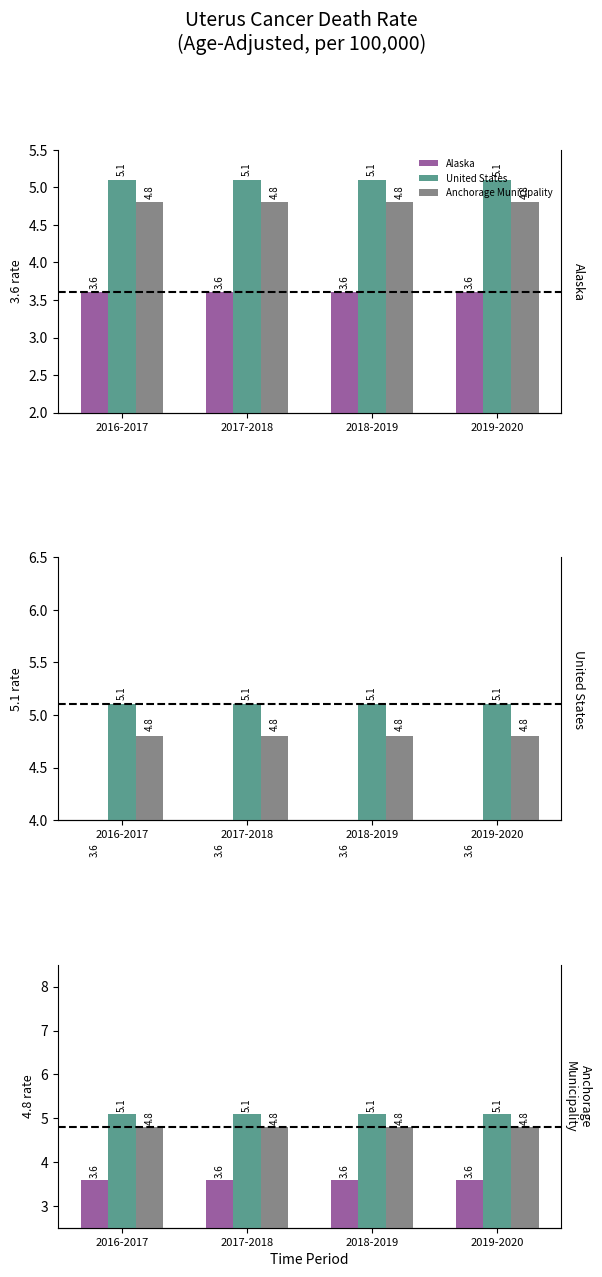

At which label does Anchorage Municipality reach its minimum?

2016-2017